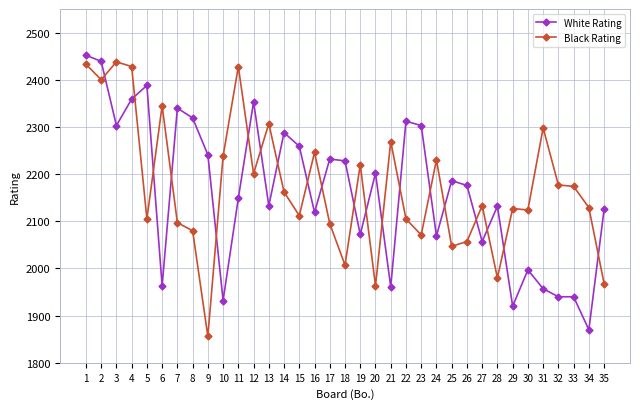

What is the maximum value shown in the chart?

2452